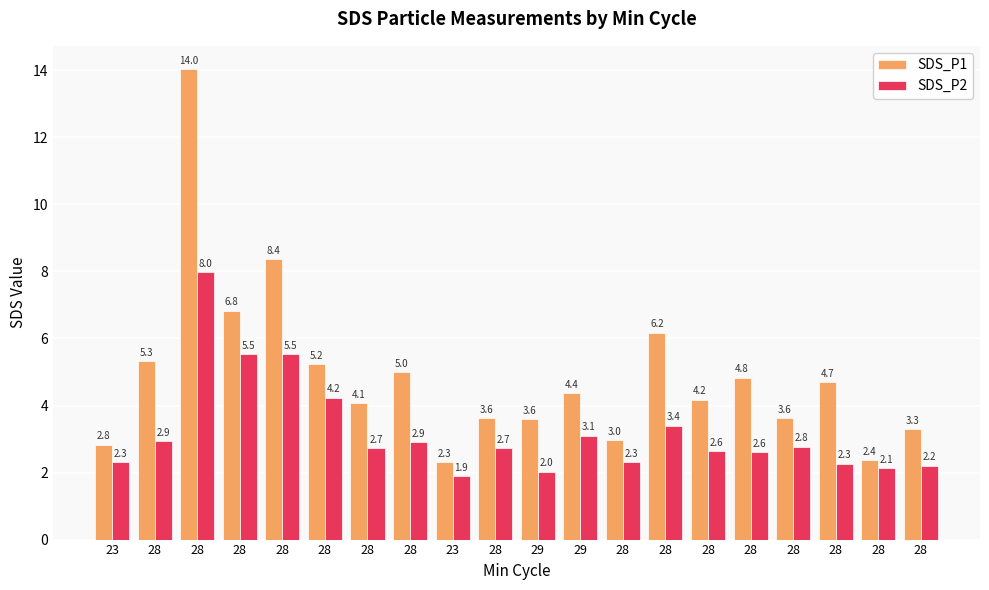

How many bars are there in each group?

2